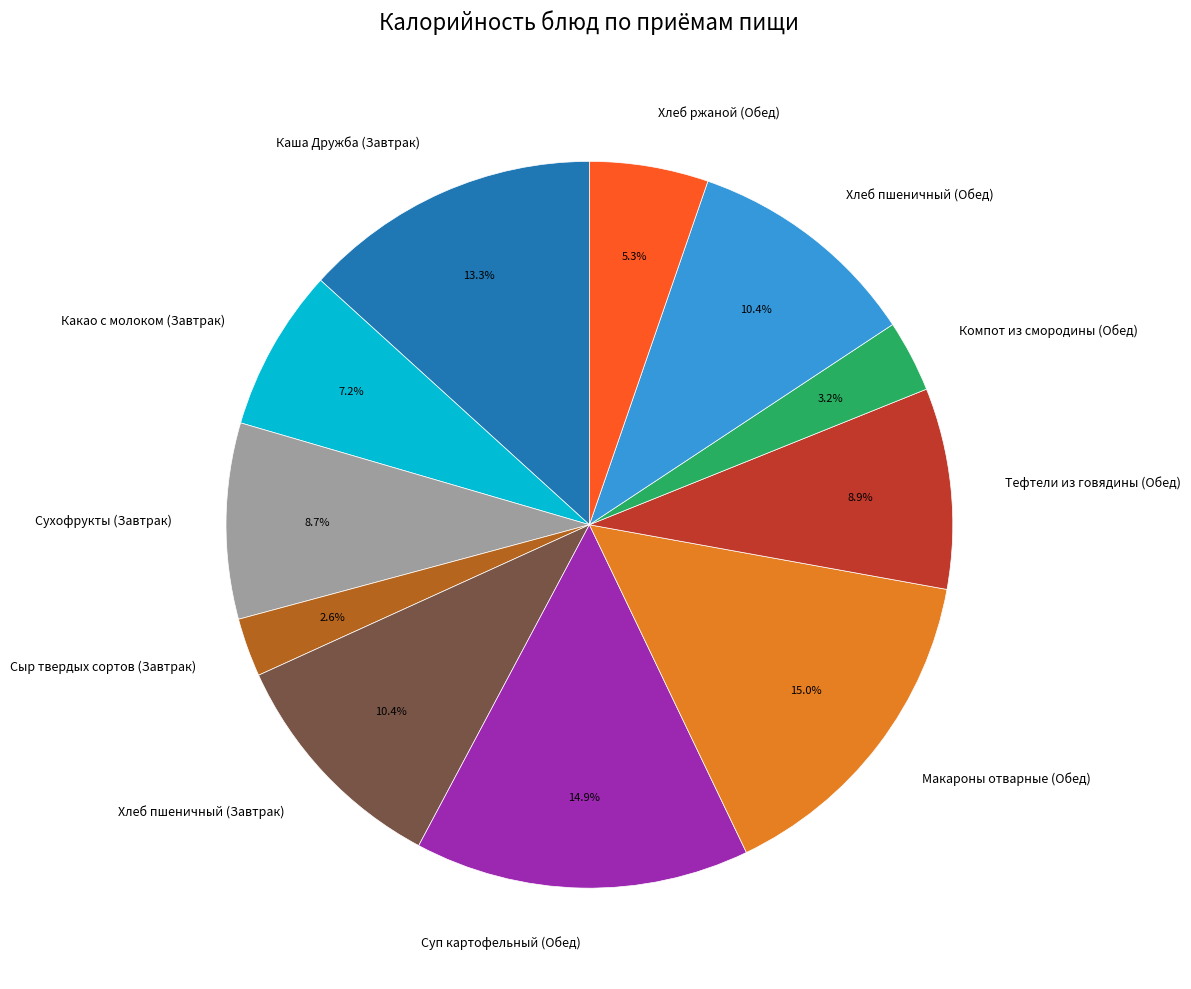

What percentage do Хлеб ржаной (Обед) and Компот из смородины (Обед) together represent?

8.5%